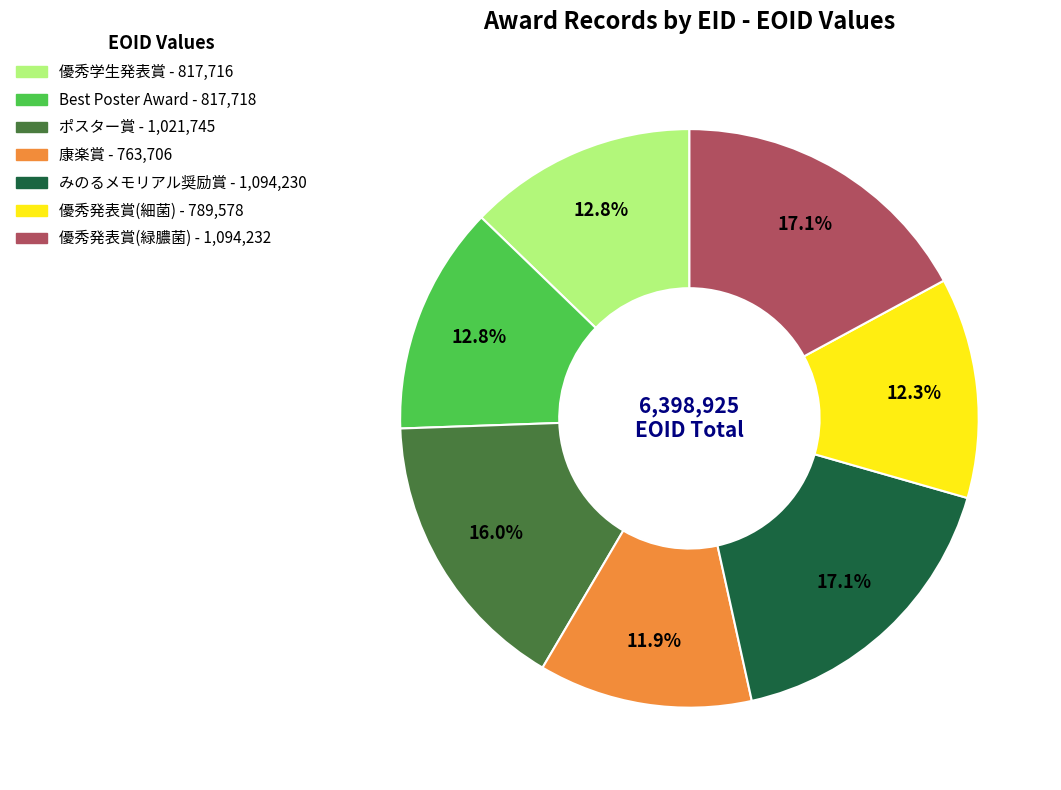

Count the number of slices in the pie.

7